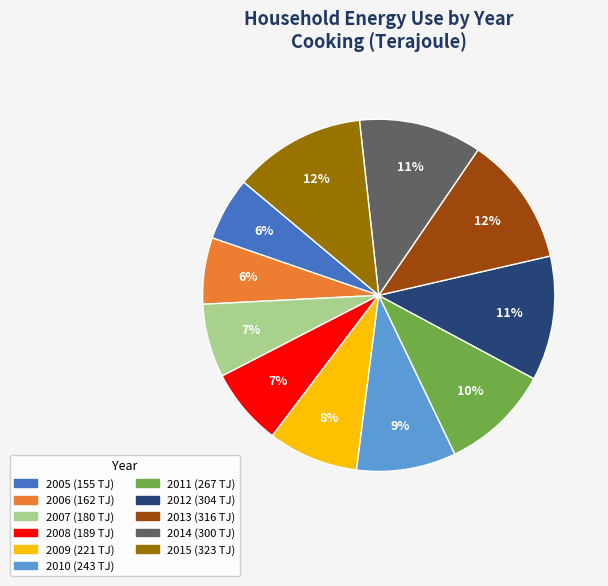

To the nearest percent, what is the difference between the 2008 and 2010 slice percentages?

2%